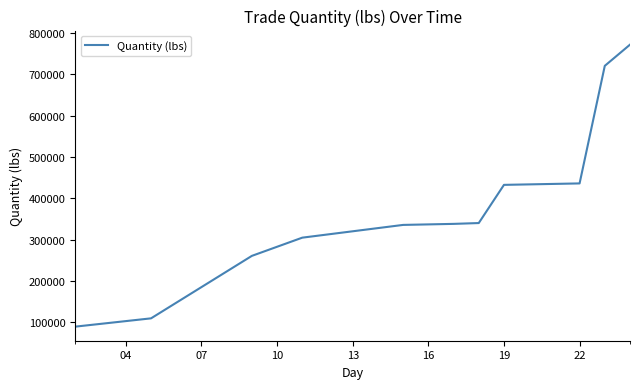

What is the greatest value displayed?

771245